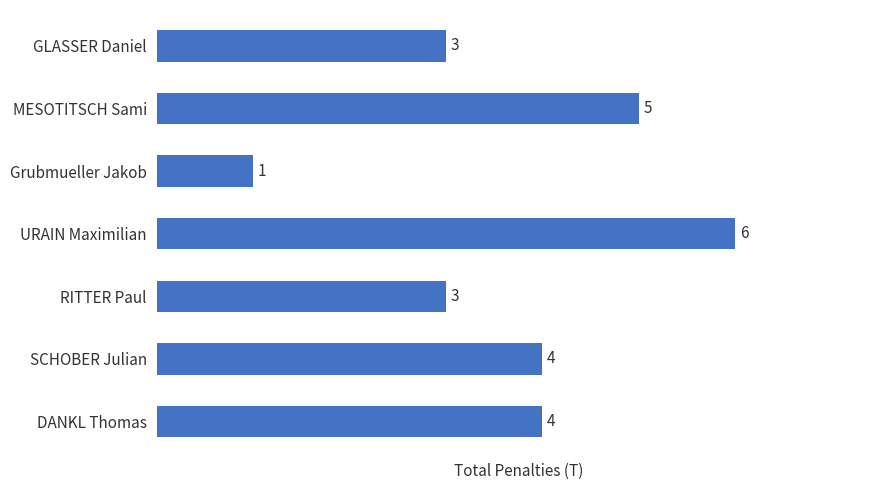

How many data points does each series have?

7